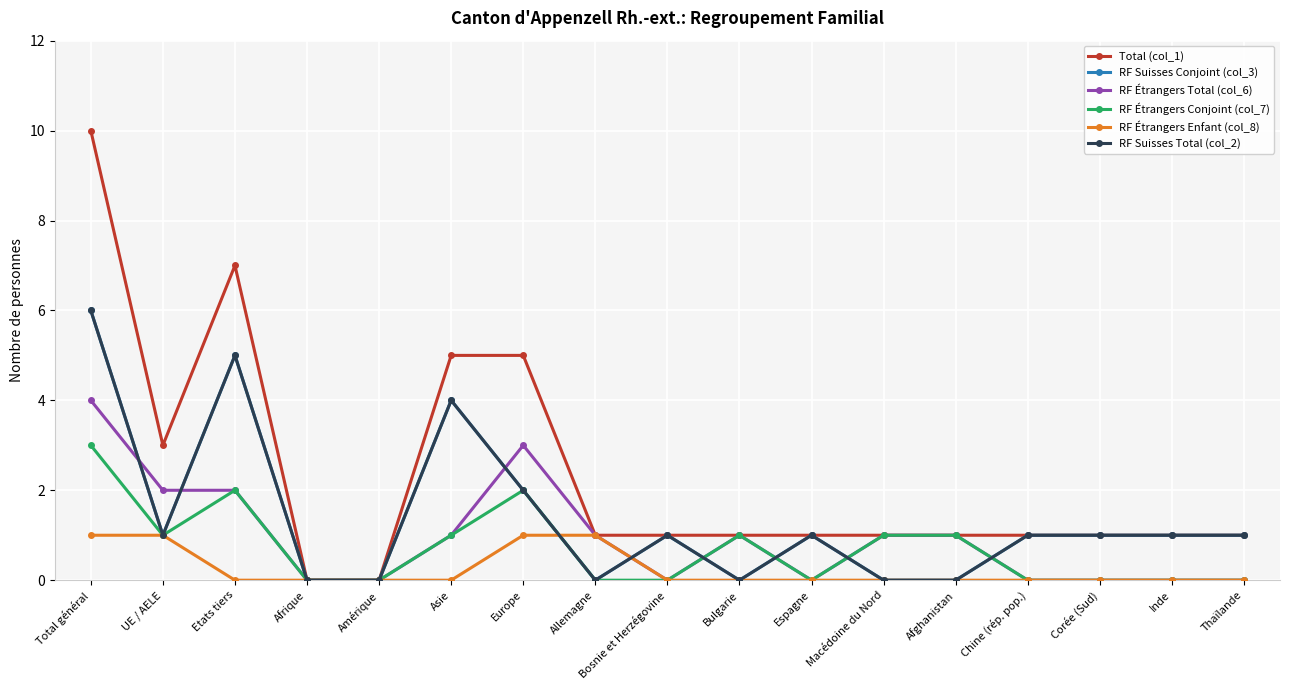

How many interior local valleys does the RF Suisses Conjoint (col_3) series have?

3